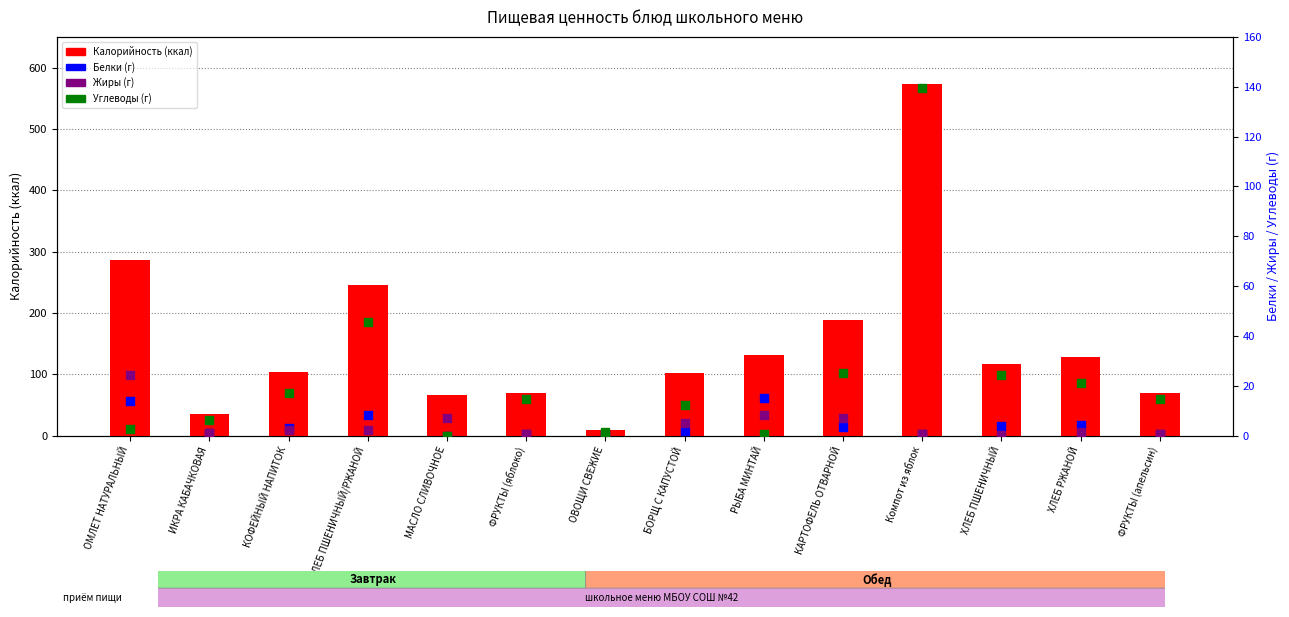

Which series reaches the minimum Y coordinate?

Белки